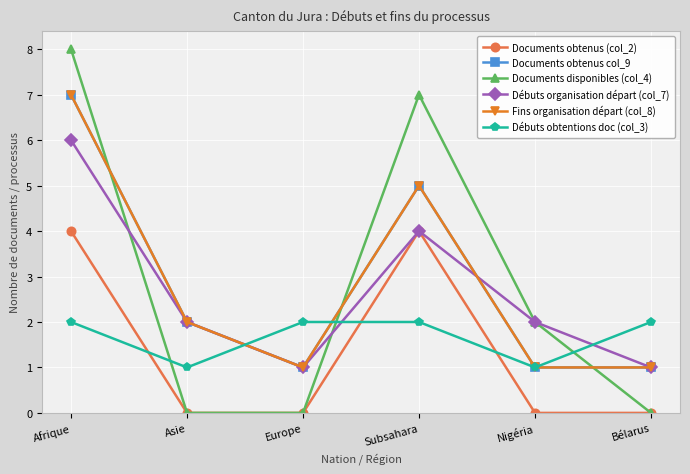

What is the label of the 6th point from the right?

Afrique